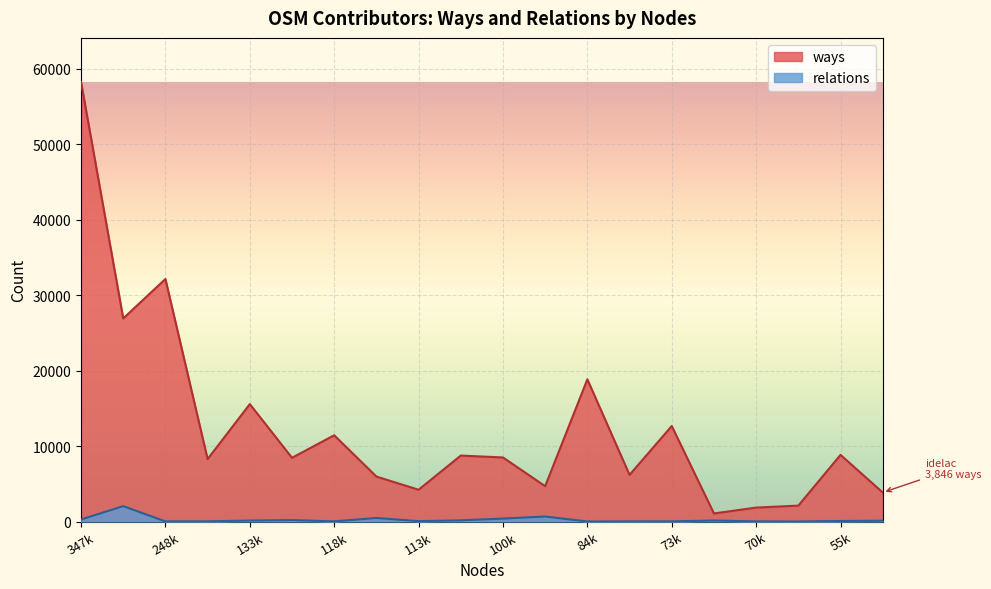

Rank the series by their average value, from lowest to highest.

relations, ways